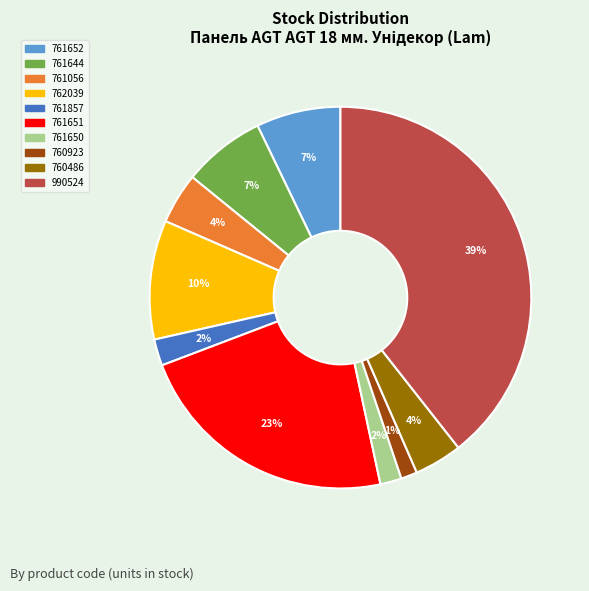

Is there any slice that represents more than half of the pie?

No